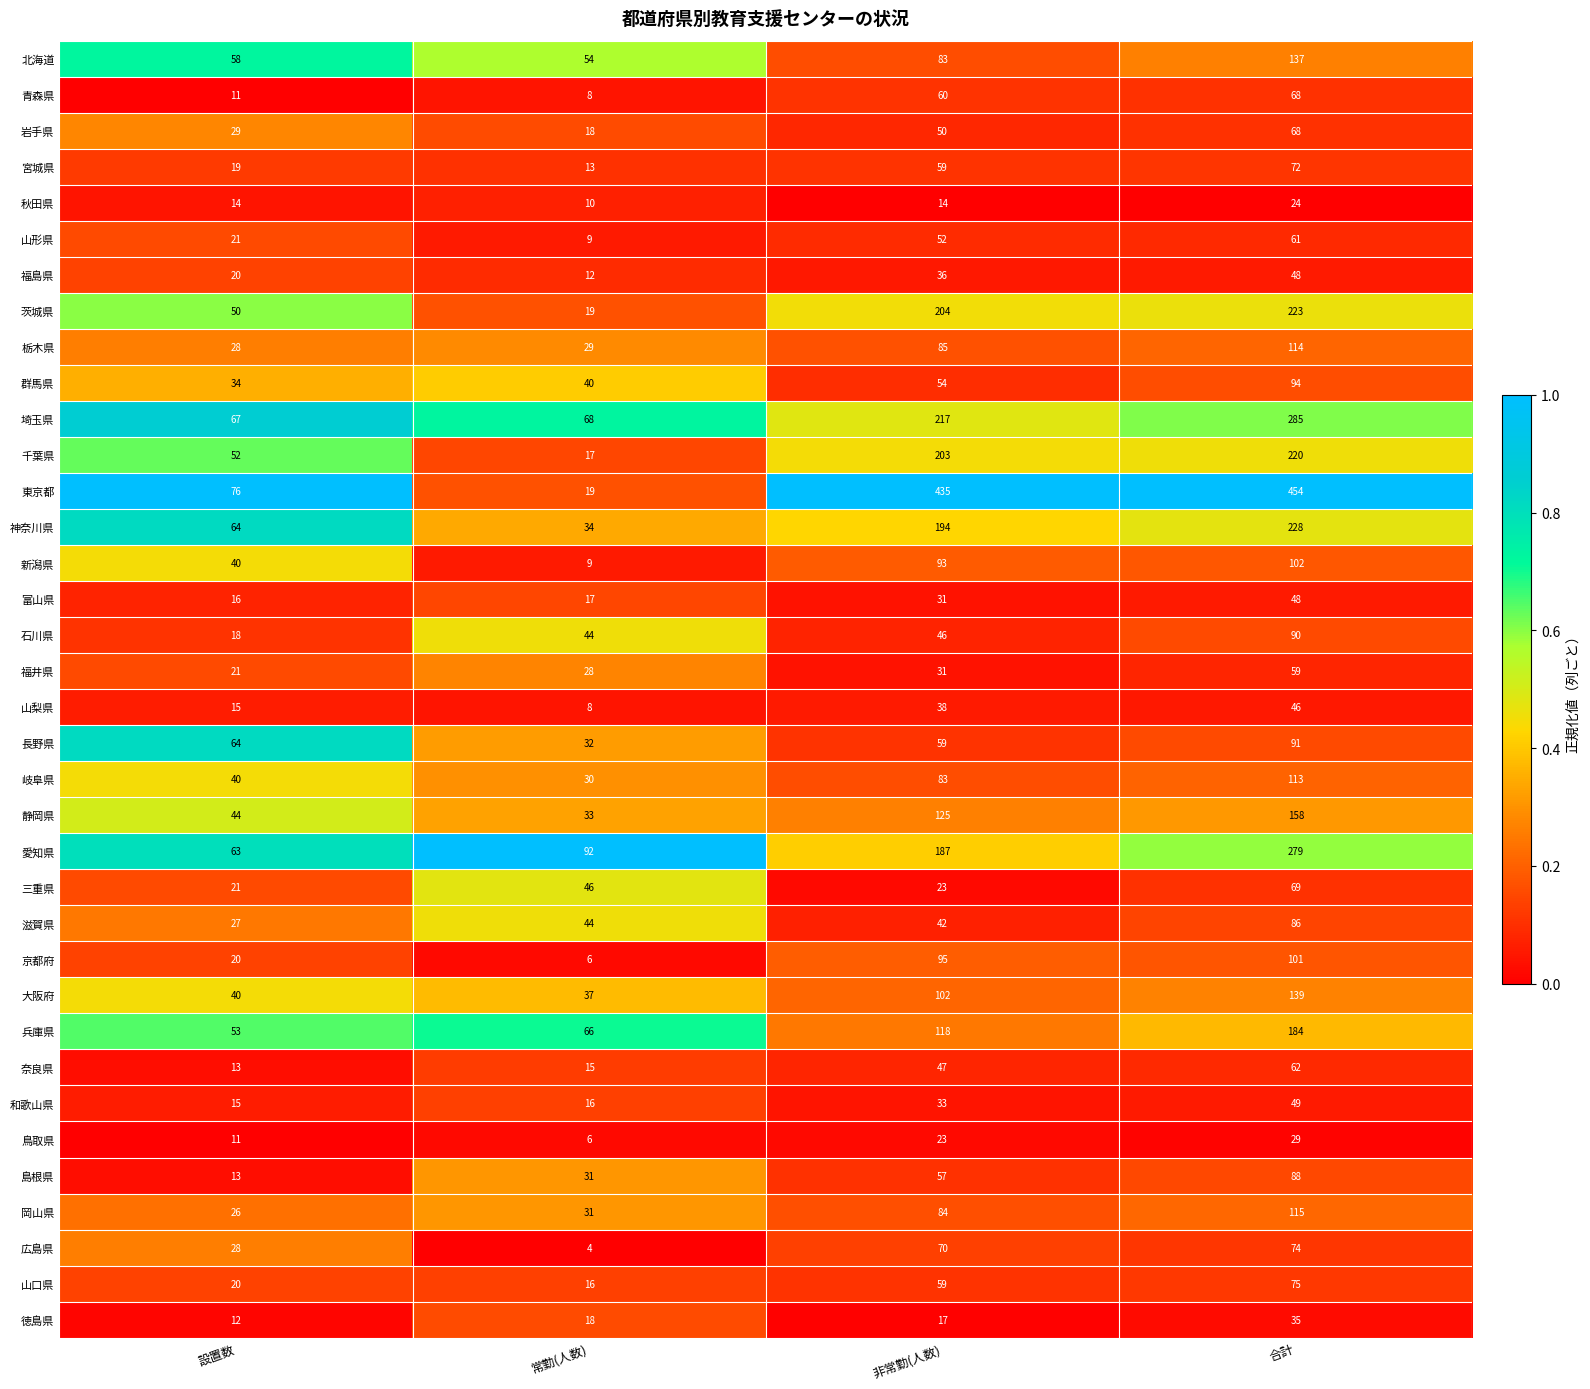

List the labels in order of 千葉県 value, smallest first.

常勤(人数), 設置数, 非常勤(人数), 合計